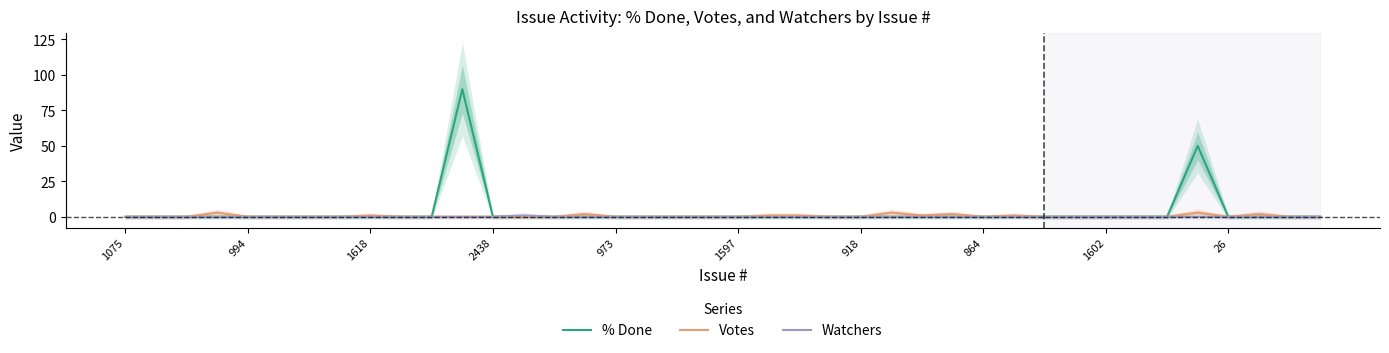

How many lines are shown in the chart?

3